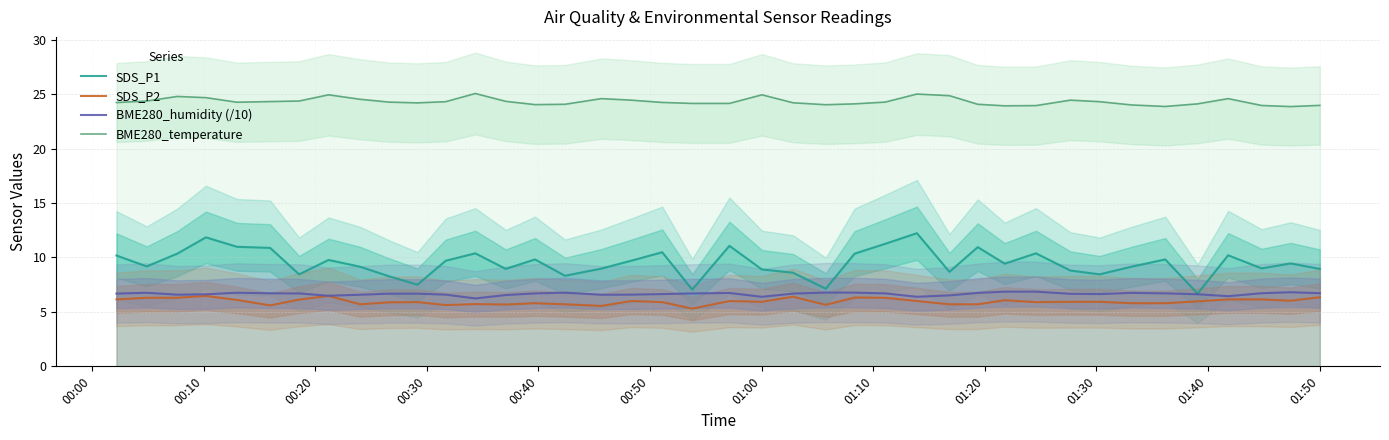

True or false: SDS_P1 and SDS_P2 intersect in this chart.

False